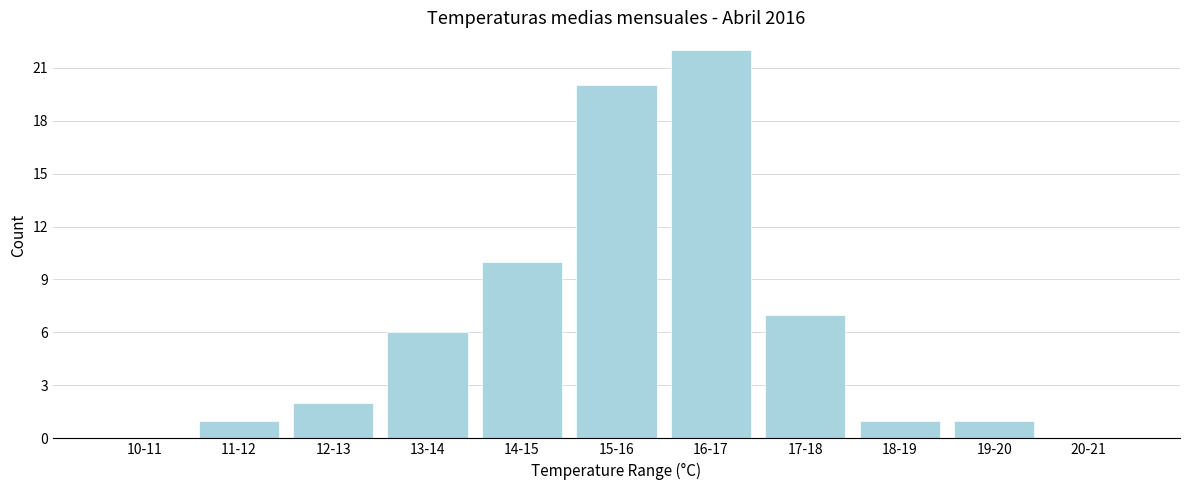

Reading right to left, what are all the values shown in this chart?

20-21=0	19-20=1	18-19=1	17-18=7	16-17=22	15-16=20	14-15=10	13-14=6	12-13=2	11-12=1	10-11=0